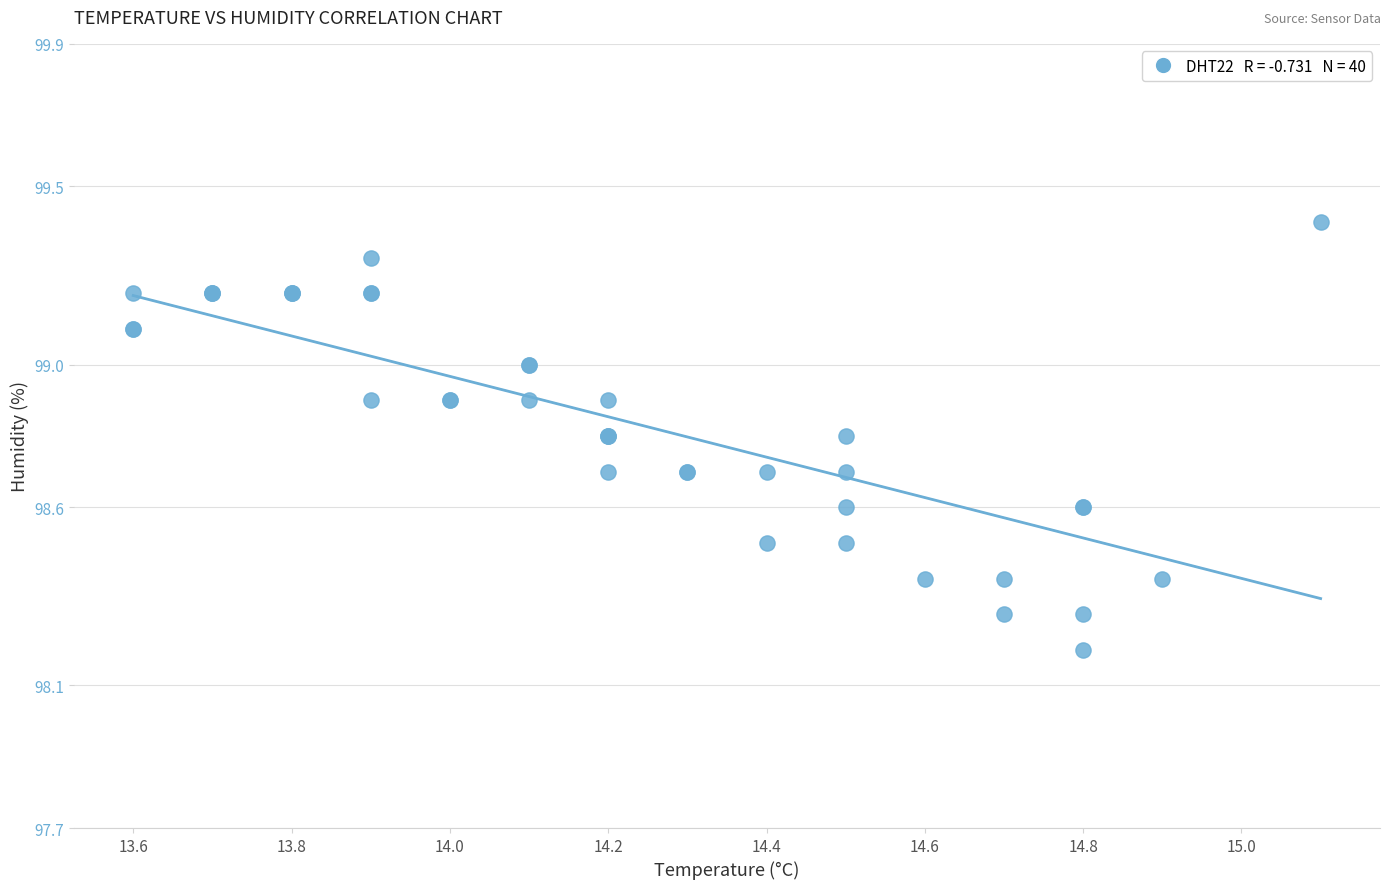

What Y value in the scatter plot is closest to 98?

98.2